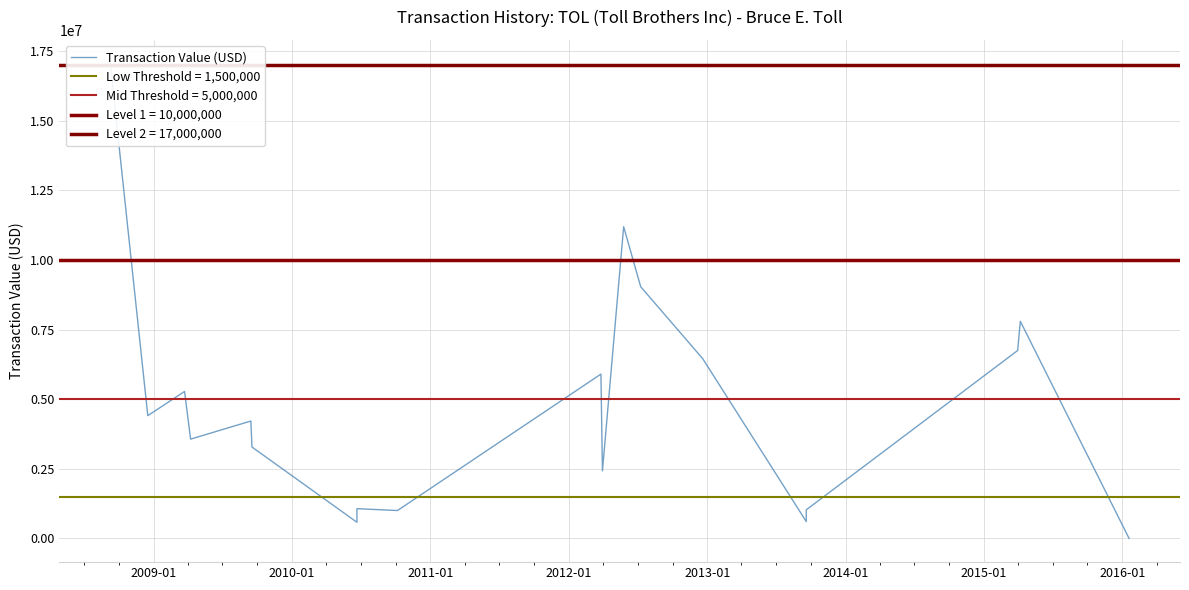

How many data points does each series have?

21